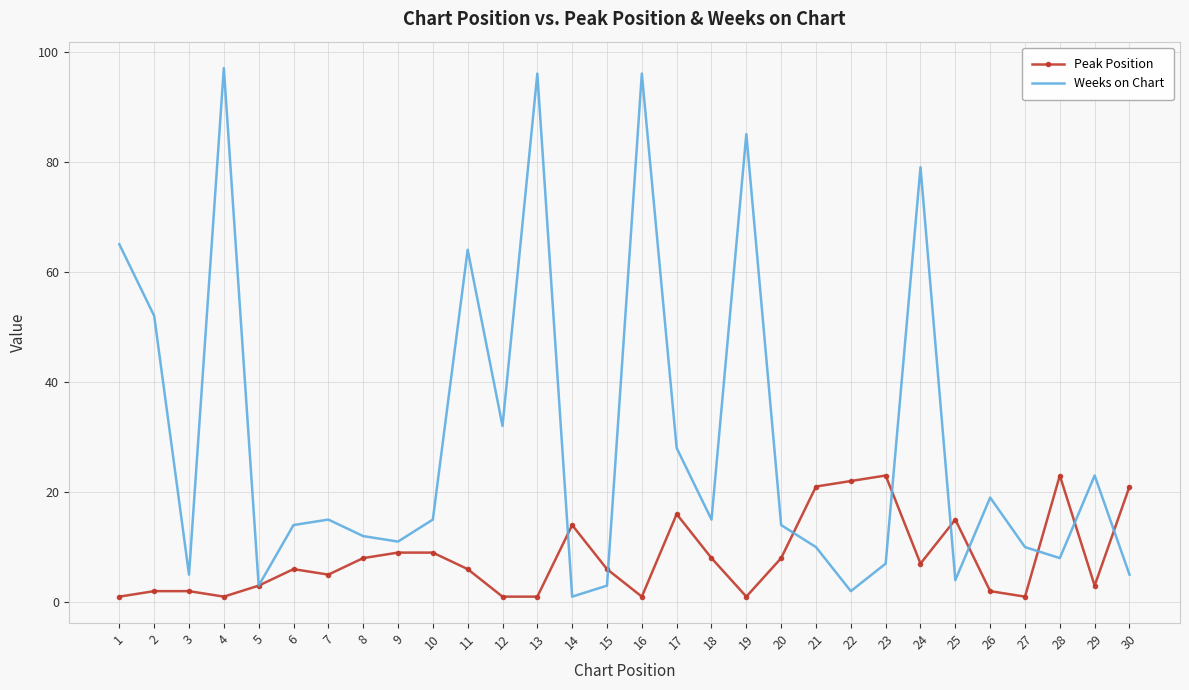

Which series has the widest spread of values?

Weeks on Chart